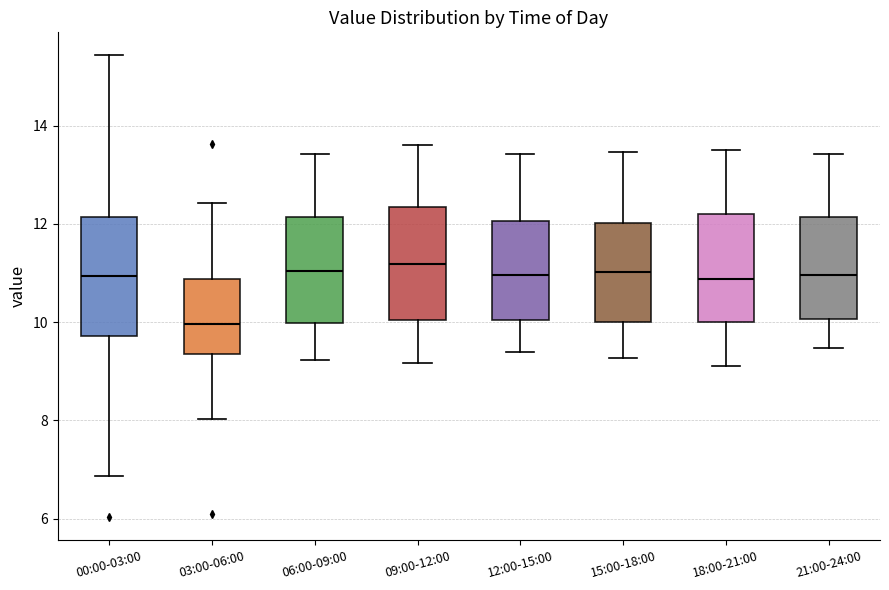

Reading left to right, read every box against the y-axis: the position of its median line, the range the box covers, and the ends of its whiskers. The values are not printed on the chart, so give them approximately, as read against the axis.

00:00-03:00: median 11.0, box 9.8 to 12.2, whiskers 6.8 to 15.4
03:00-06:00: median 10.0, box 9.4 to 10.8, whiskers 8.0 to 12.4
06:00-09:00: median 11.0, box 10.0 to 12.2, whiskers 9.2 to 13.4
09:00-12:00: median 11.2, box 10.0 to 12.4, whiskers 9.2 to 13.6
12:00-15:00: median 11.0, box 10.0 to 12.0, whiskers 9.4 to 13.4
15:00-18:00: median 11.0, box 10.0 to 12.0, whiskers 9.2 to 13.4
18:00-21:00: median 10.8, box 10.0 to 12.2, whiskers 9.2 to 13.6
21:00-24:00: median 11.0, box 10.0 to 12.2, whiskers 9.4 to 13.4